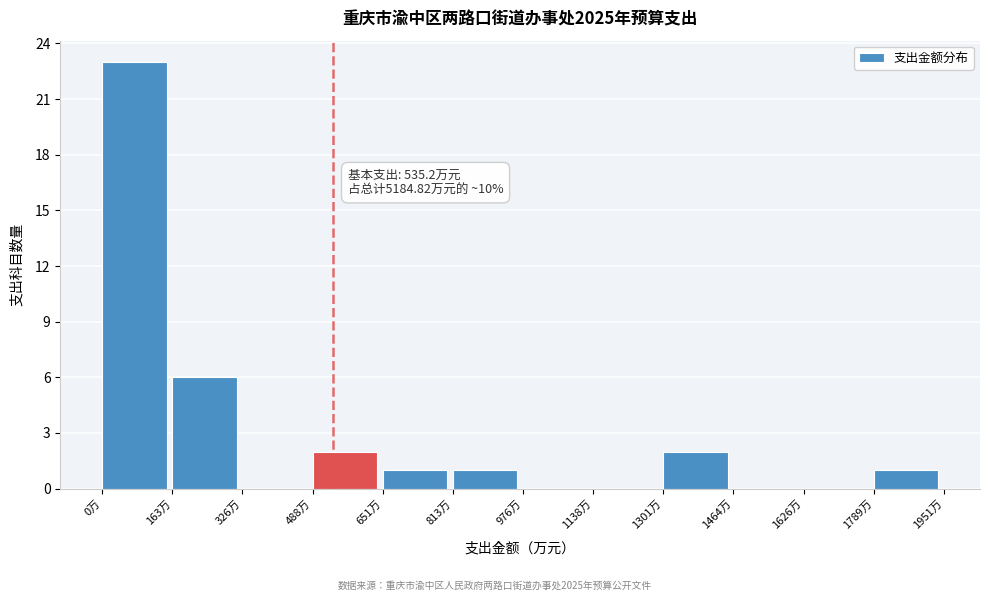

Which range on the x-axis has the tallest bar?

0 to 160